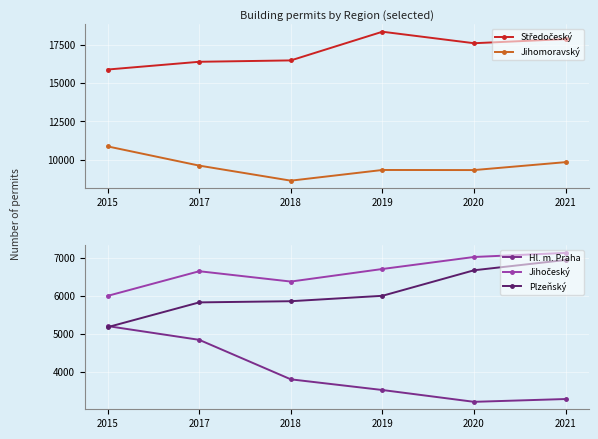

True or false: Hl. m. Praha and Jihočeský cross at least once.

False